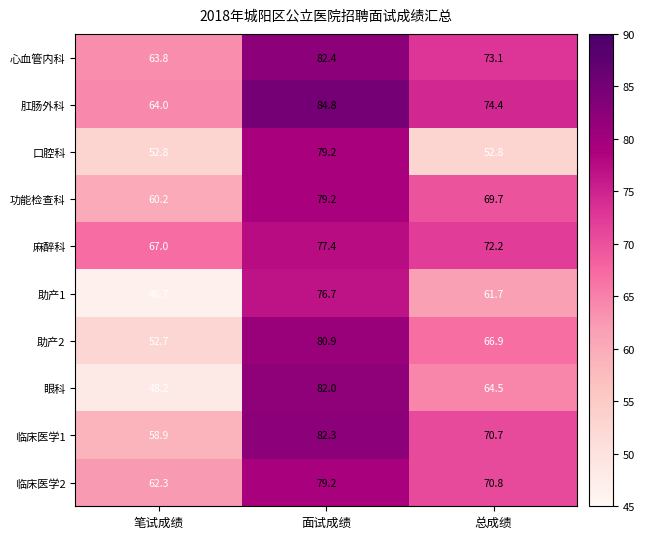

How many series are shown in this chart?

10